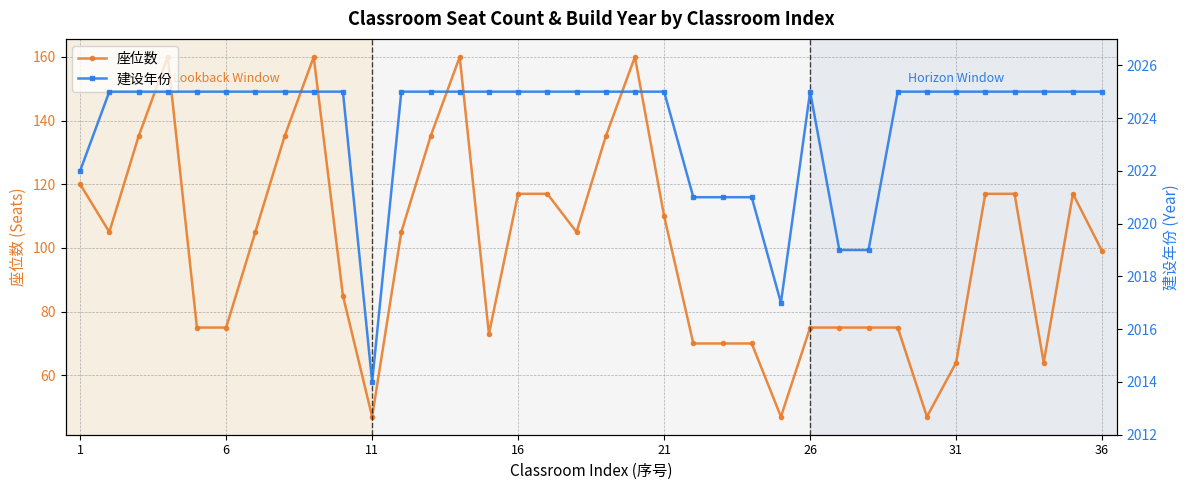

The 座位数 series shows 28 at 21. True or false?

False